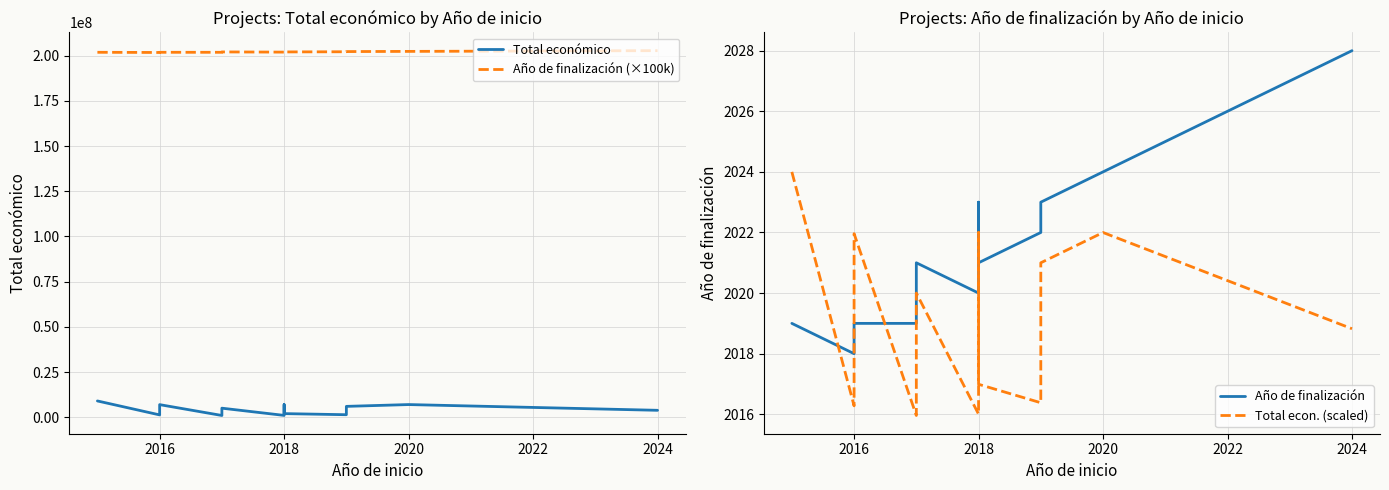

How many interior local peaks does the Año de finalización (×100k) series have?

2